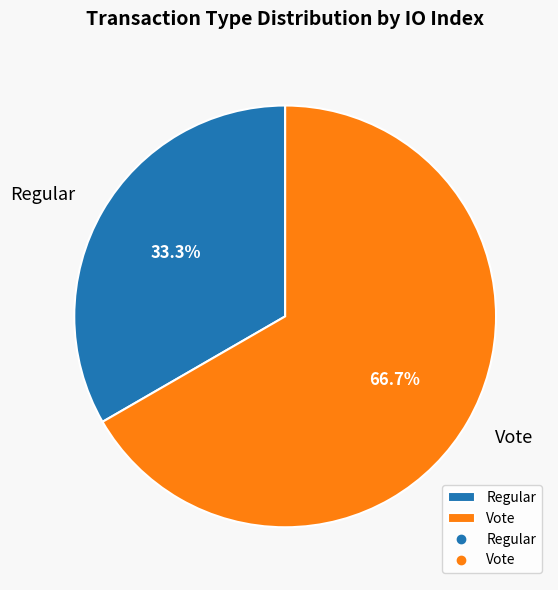

To the nearest percent, what is the combined percentage of Regular and Vote?

100%